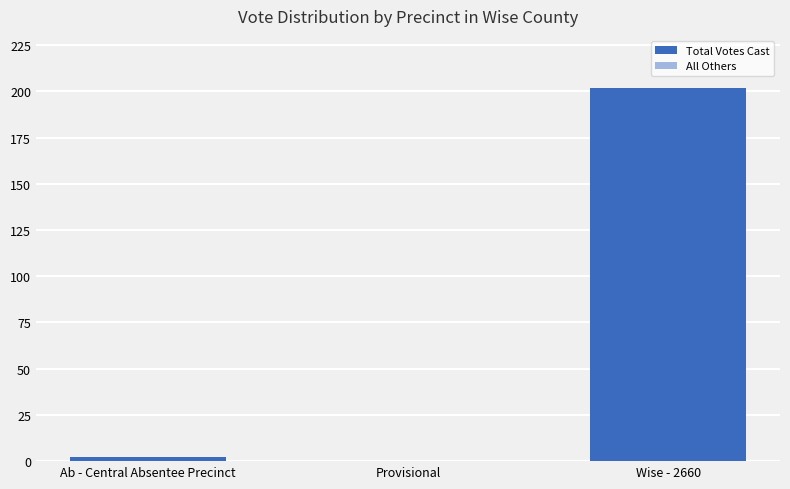

The chart shows a value of -126 at Provisional. True or false?

False